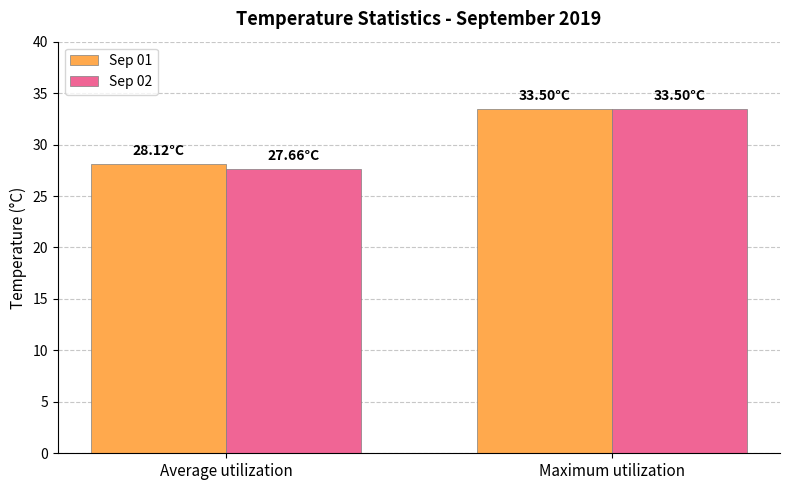

What is the spread (max minus min) of values at Average utilization?

0.5